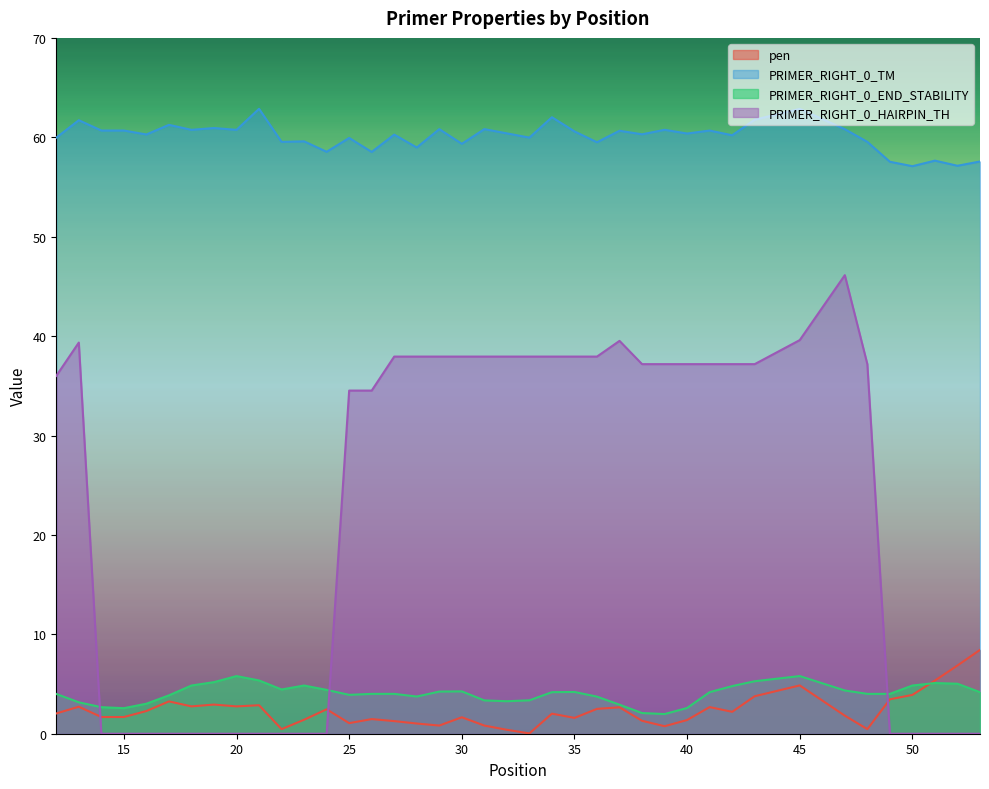

What is the difference between the PRIMER_RIGHT_0_END_STABILITY values at 37 and 28?

0.8